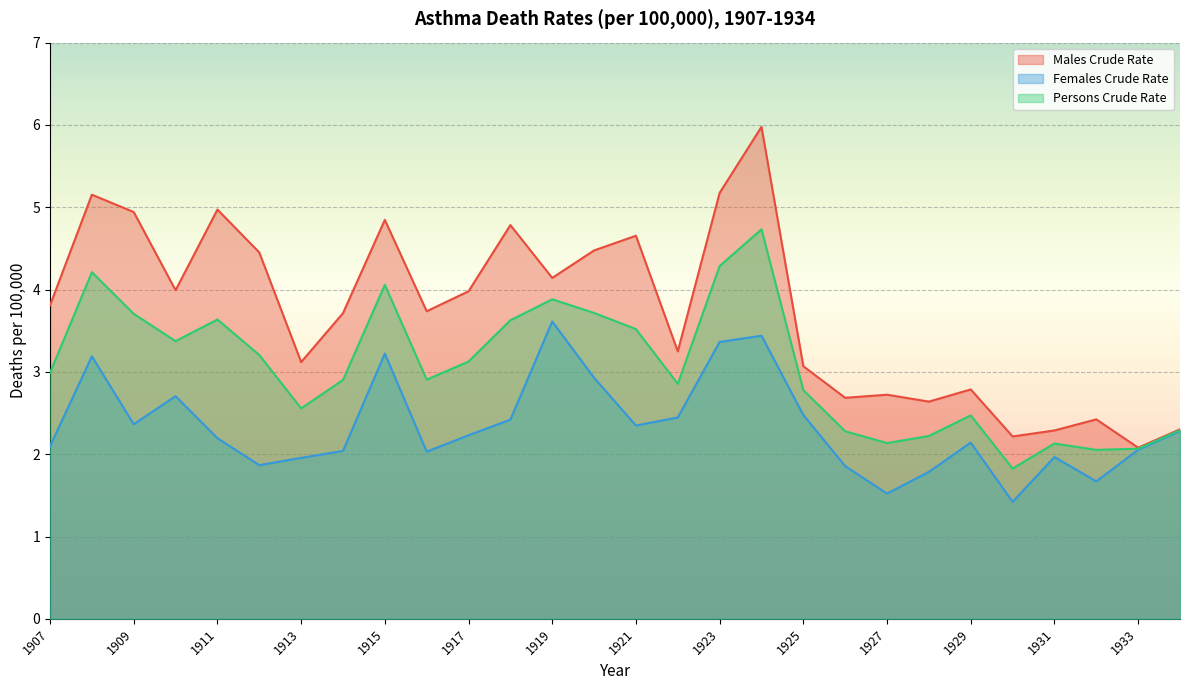

Rank the categories by Males Crude Rate value from lowest to highest.

1933, 1930, 1931, 1934, 1932, 1928, 1926, 1927, 1929, 1925, 1913, 1922, 1914, 1916, 1907, 1917, 1910, 1919, 1912, 1920, 1921, 1918, 1915, 1909, 1911, 1908, 1923, 1924